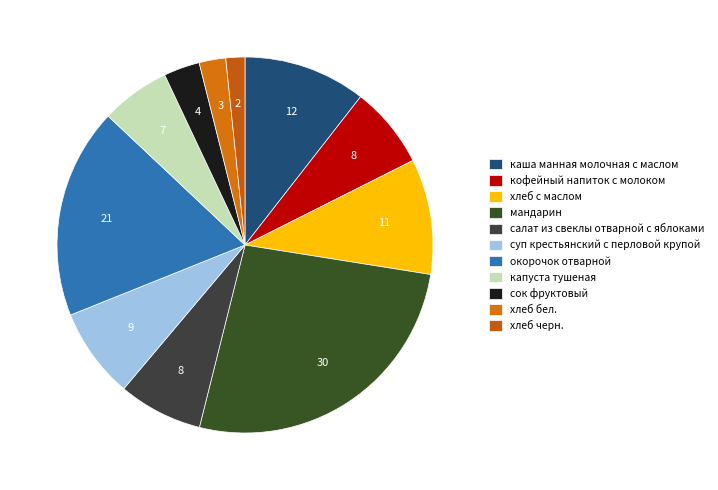

How many slices are in this pie chart?

11